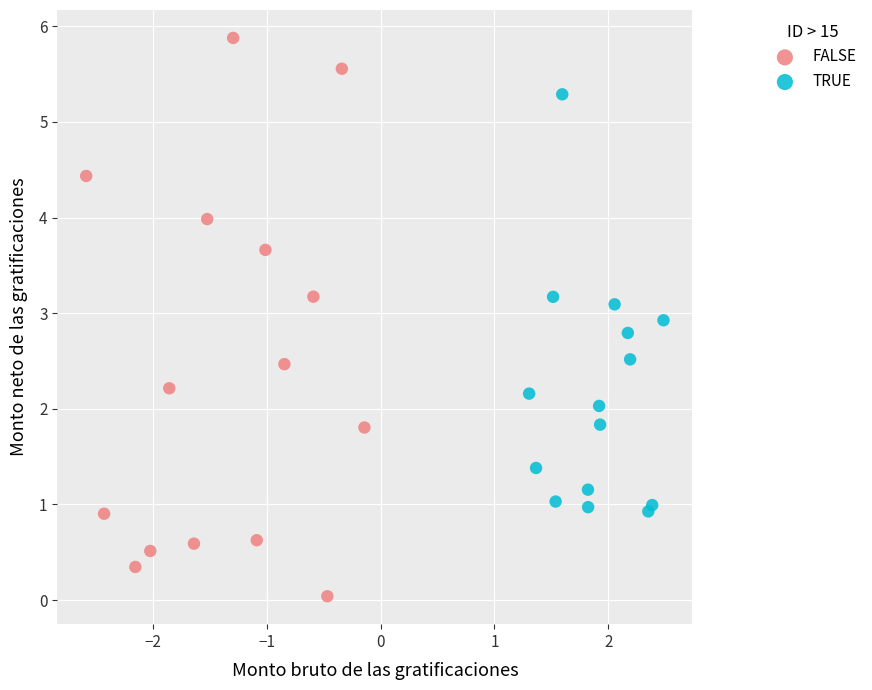

Which series contains the highest Y value?

FALSE